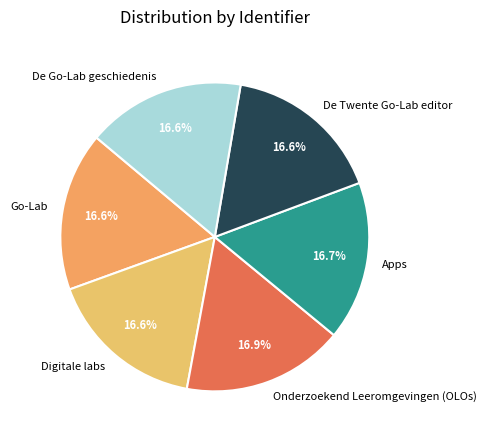

Does any single category account for the majority?

No